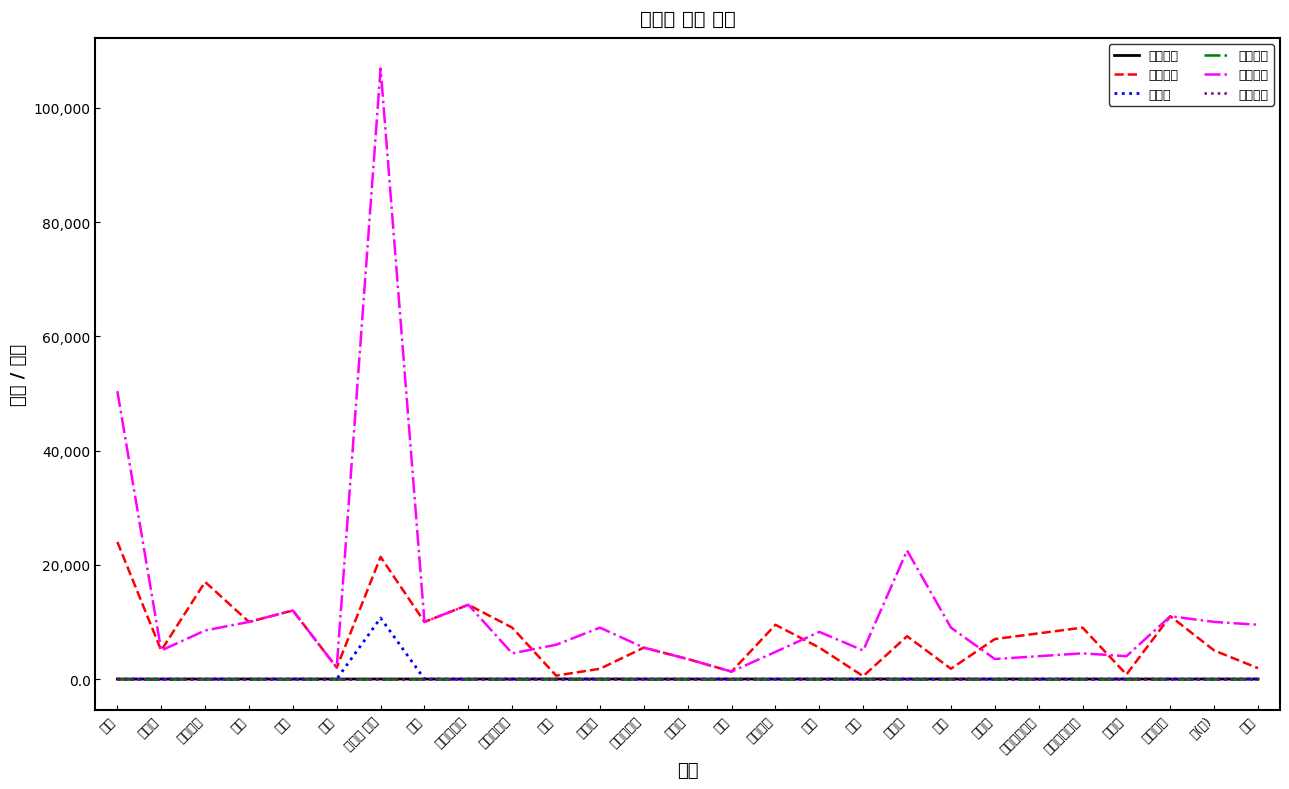

True or false: 부가세 and 발주수량 intersect in this chart.

False